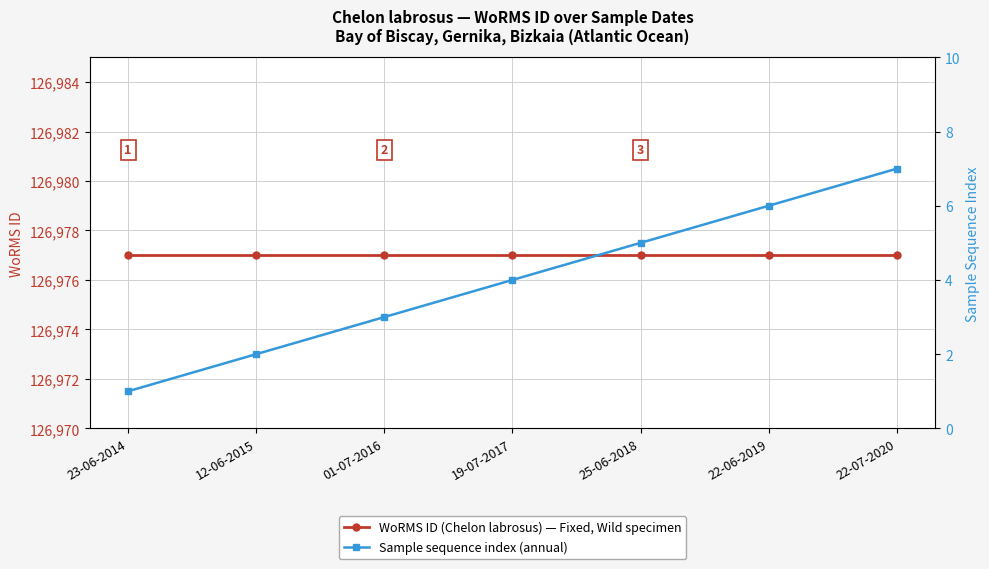

What is the label of the 5th point from the left?

25-06-2018